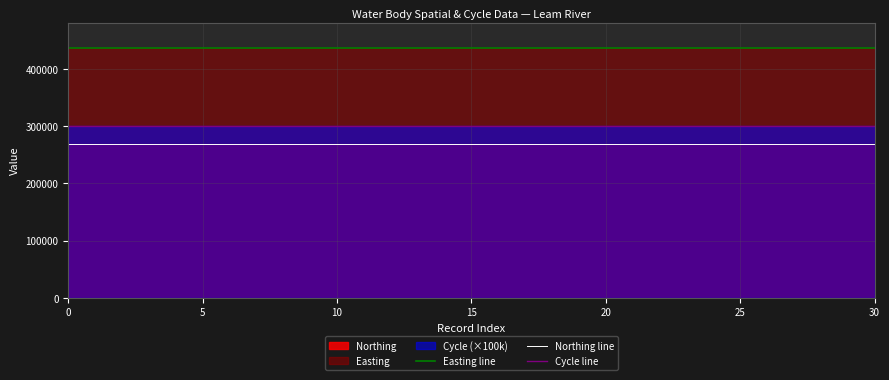

Which series has the largest total across all categories?

Easting line